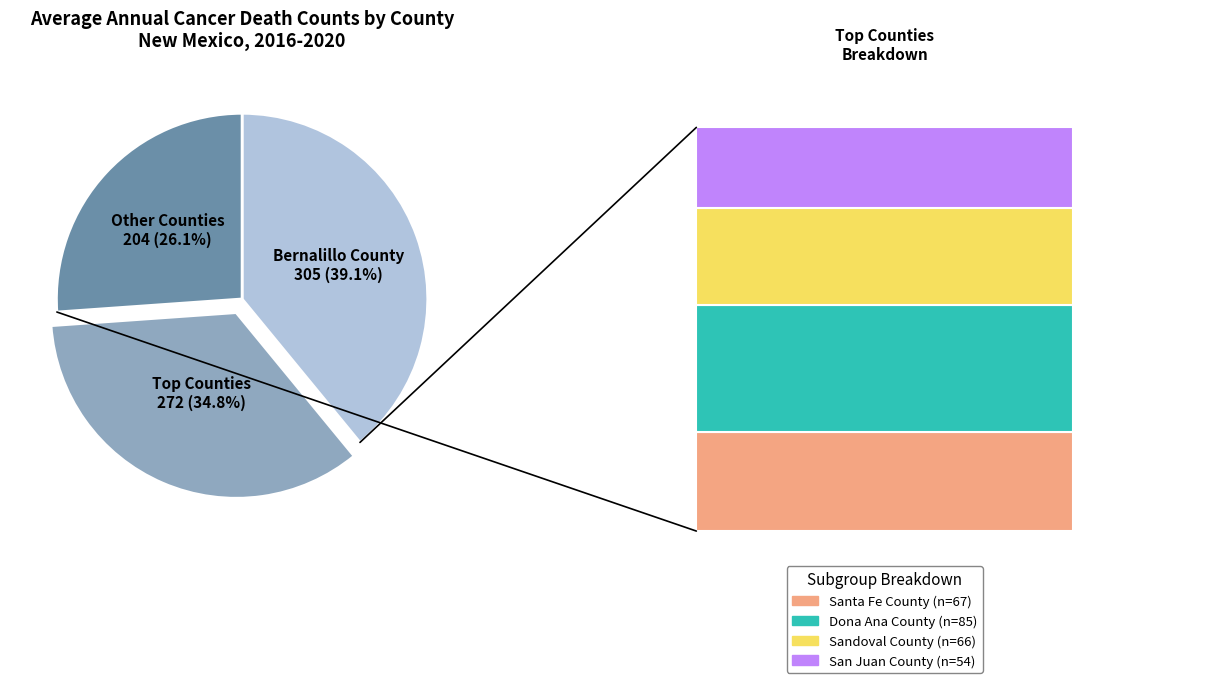

Does Bernalillo County account for over 50% of the chart?

No